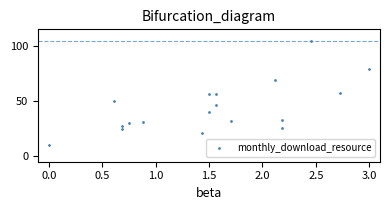

What is the range of Y values (max minus min)?

94